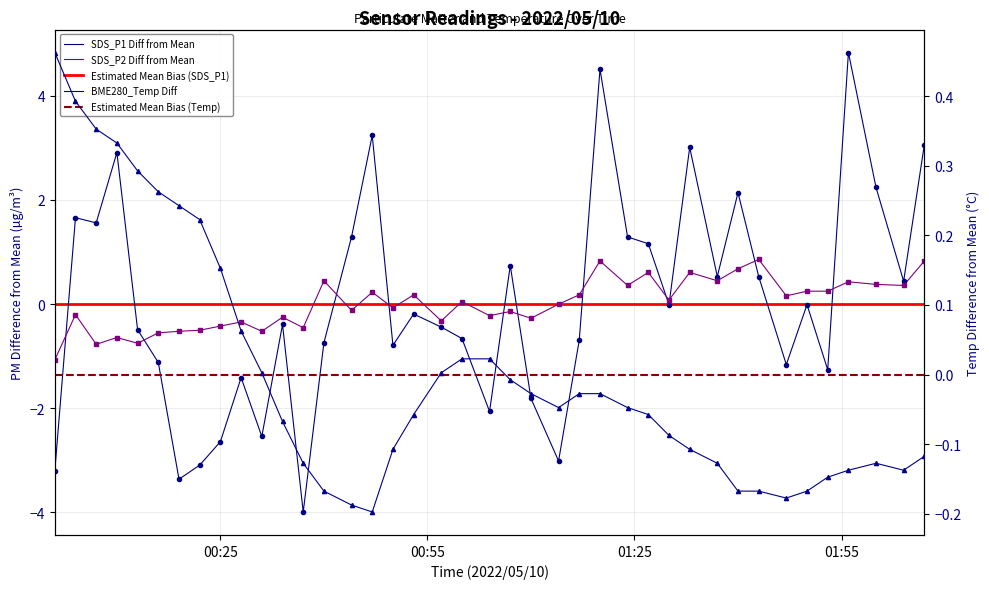

Which category has the highest value across all series?

2022/05/10 01:56